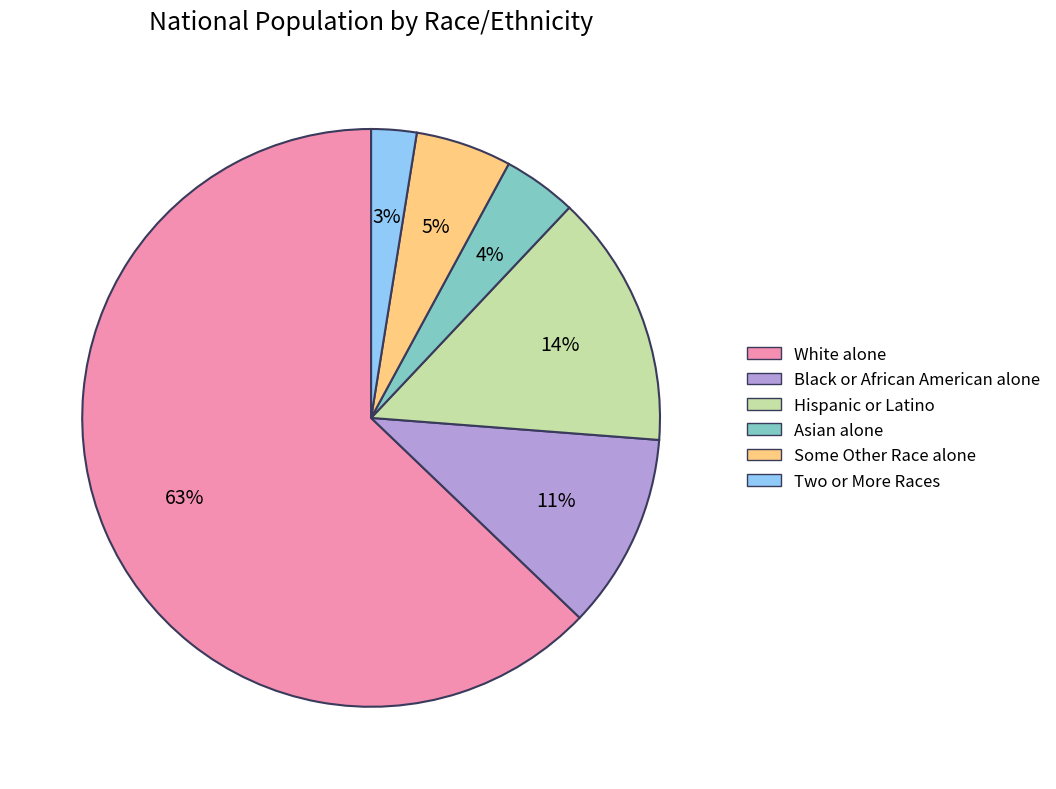

To the nearest percent, what percentage of the pie is White alone?

63%